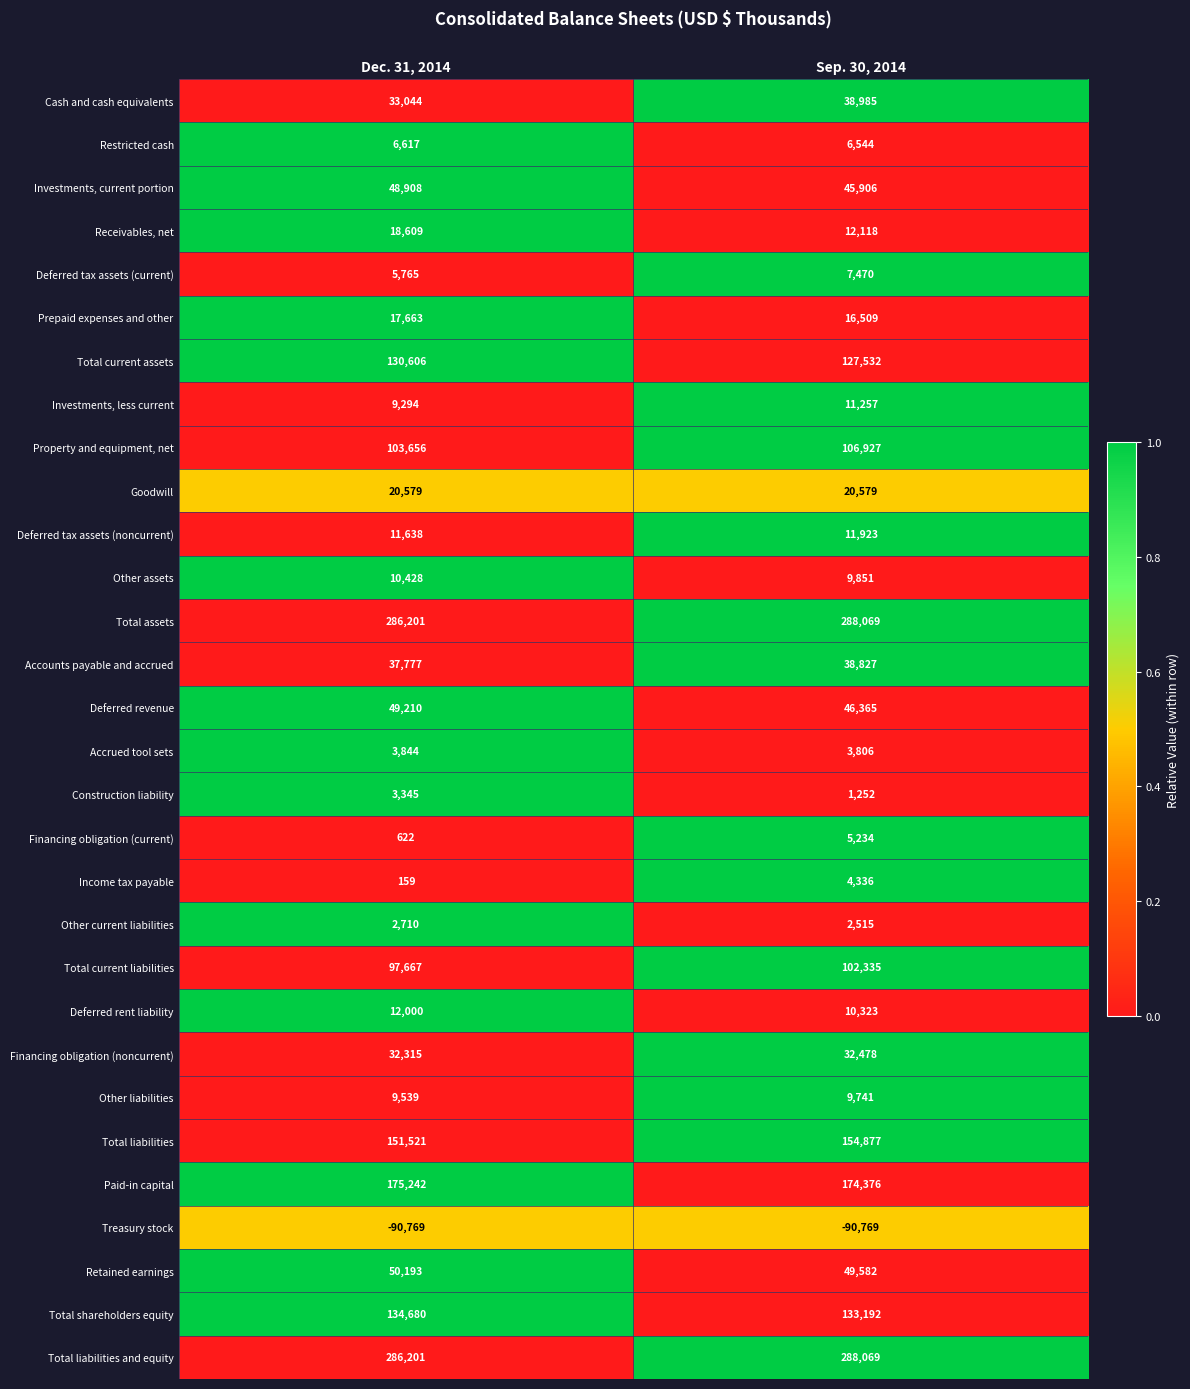

What is the total value across all series at Sep. 30, 2014?

1670209